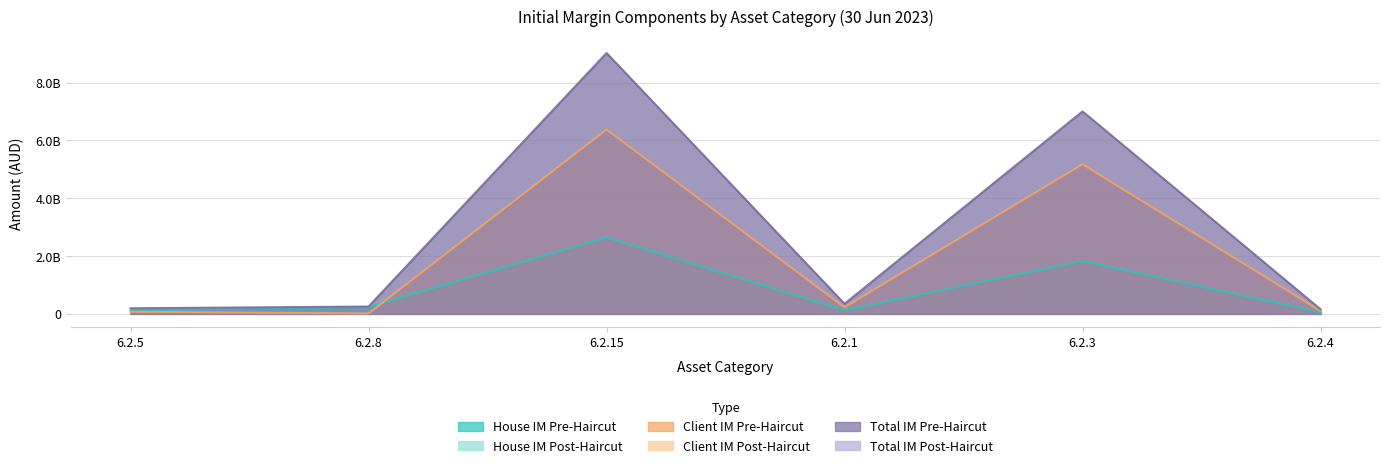

Which series changed the most between 6.2.8 and 6.2.15?

TotalIM_PreHaircut